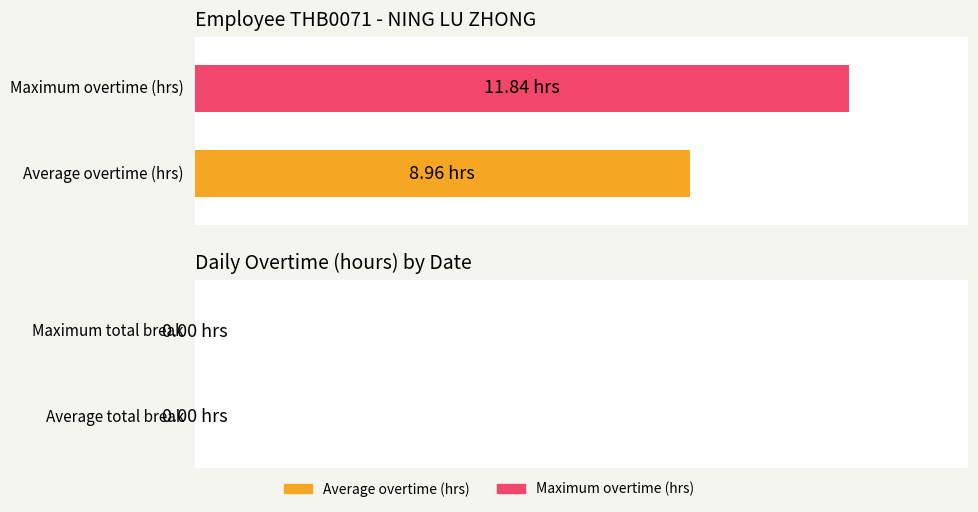

What are all the series names shown in the legend?

Average overtime (hrs), Maximum overtime (hrs)